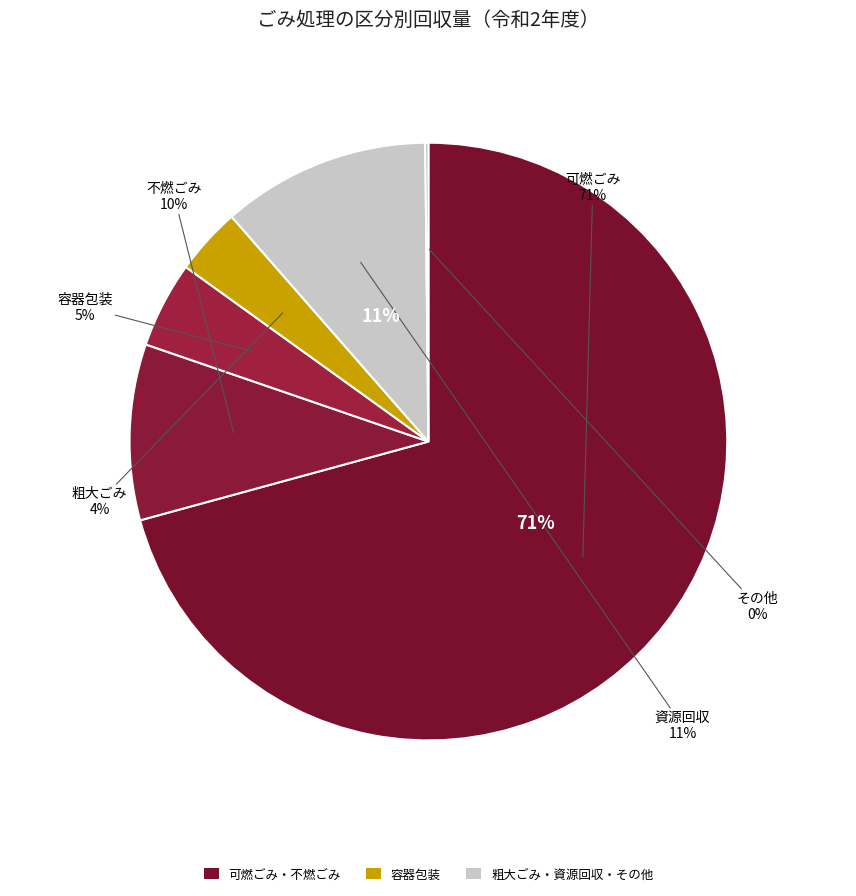

Does any single category account for the majority?

Yes